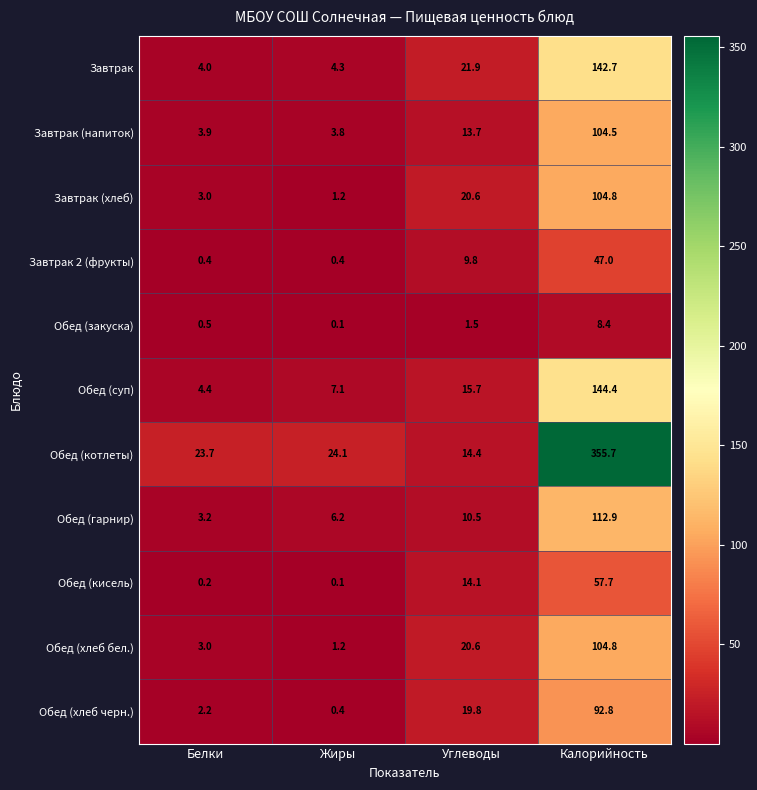

What is the total value across all series at Белки?

48.5